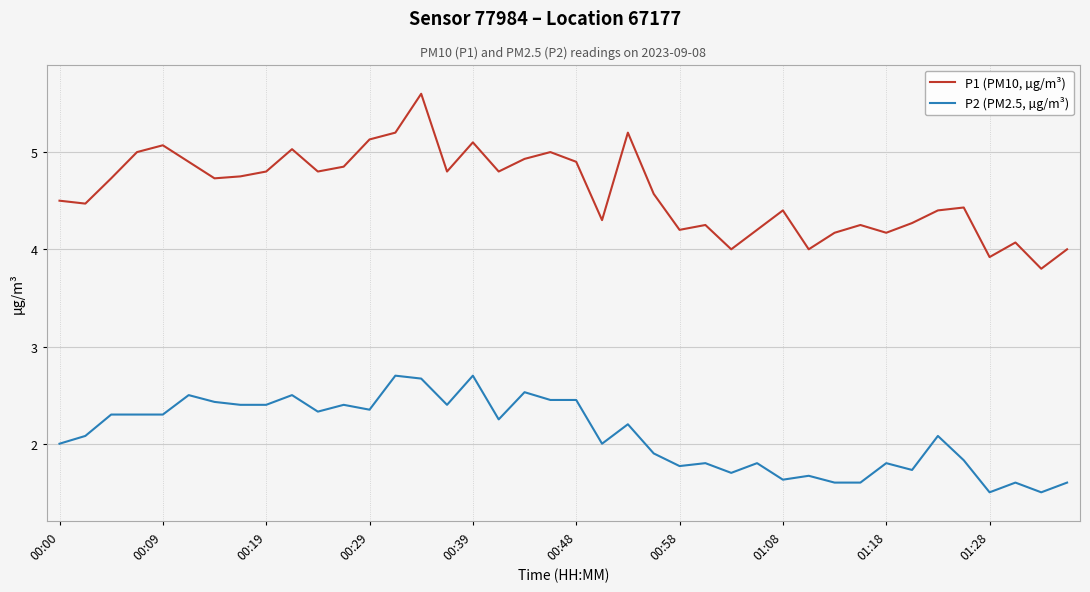

What is the maximum value shown in the chart?

5.6